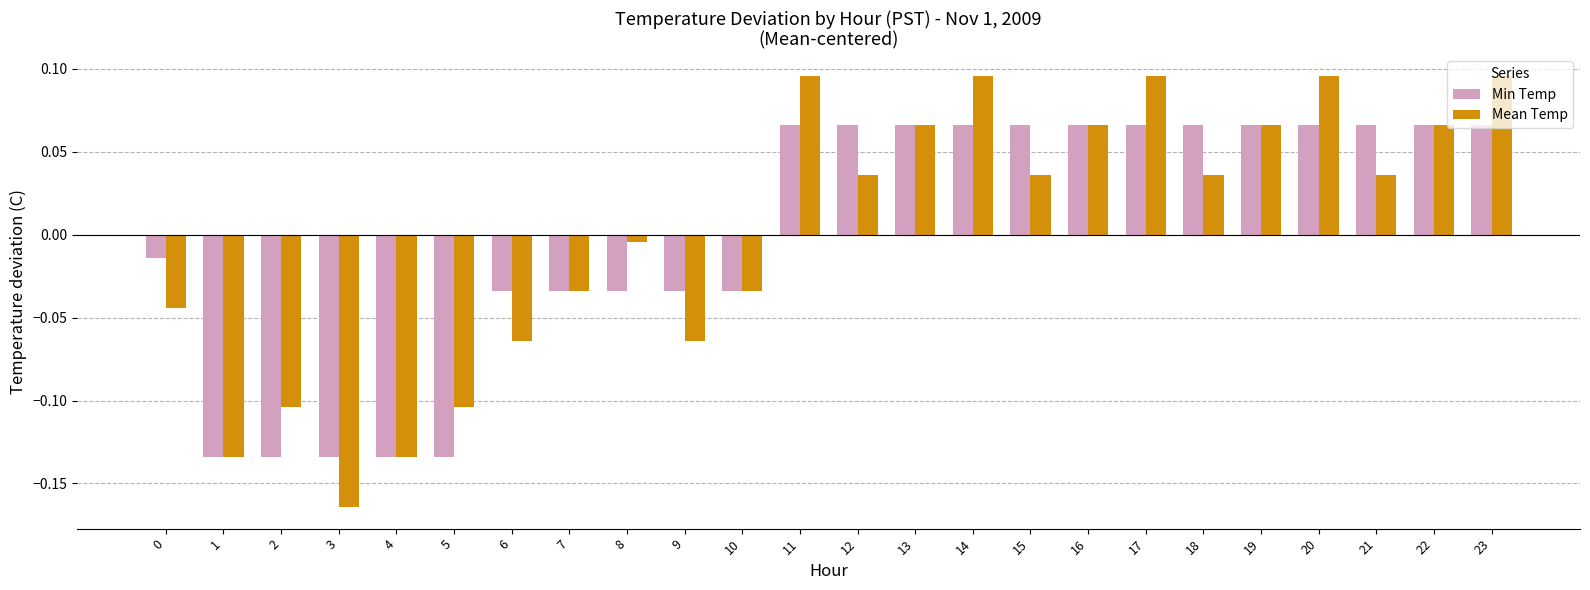

Which label corresponds to the smallest value in the chart?

3